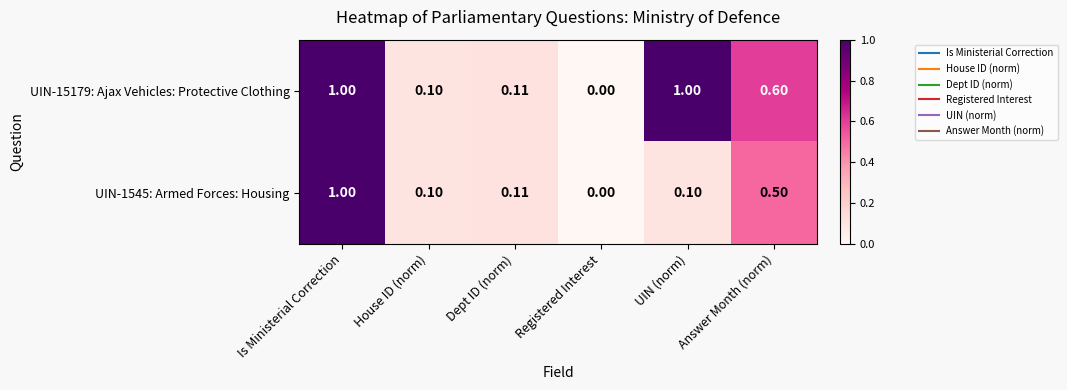

Which series has the largest total across all categories?

UIN-15179: Ajax Vehicles: Protective Clothing